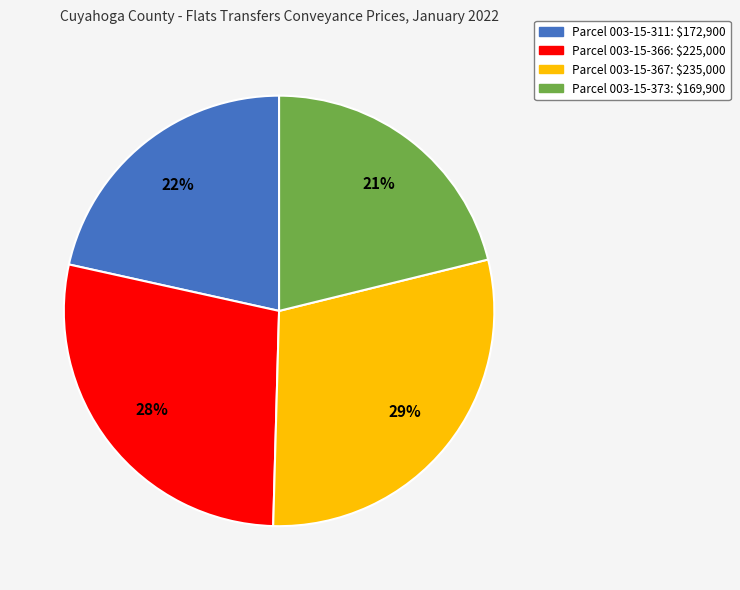

To the nearest percent, what is the difference between the largest and smallest slice percentages?

8%